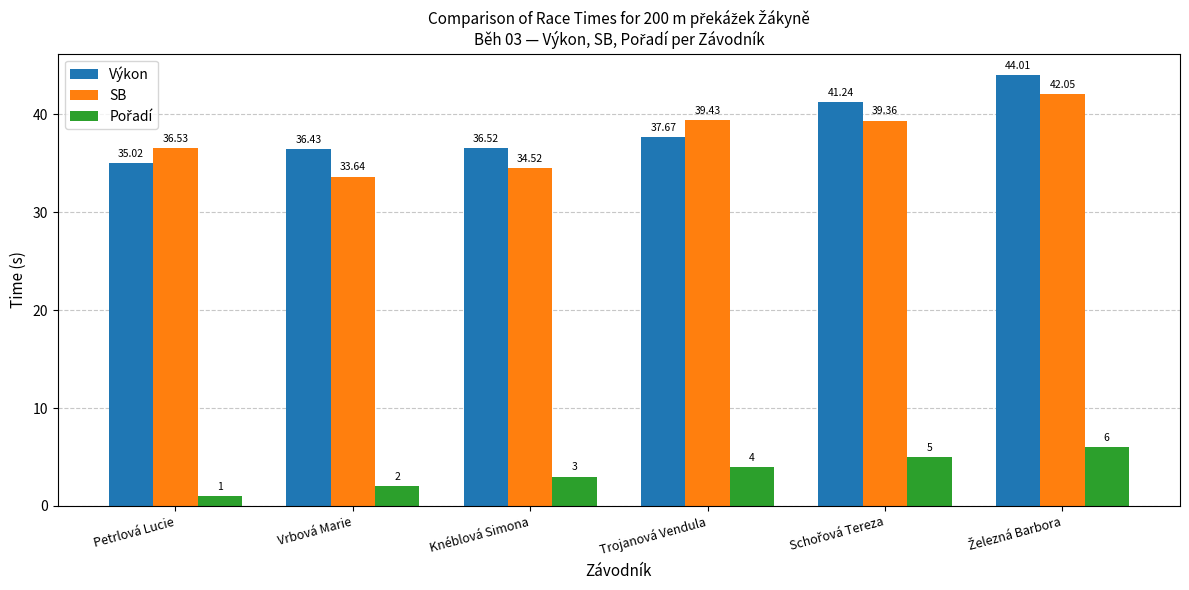

Which label corresponds to the smallest value in the chart?

Petrlová Lucie